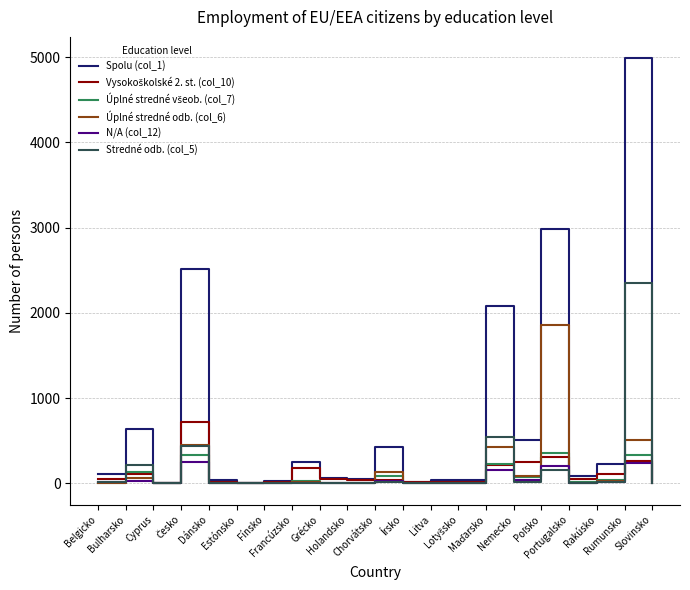

What is the difference between the second highest and minimum values in the N/A (col_12) series?

240